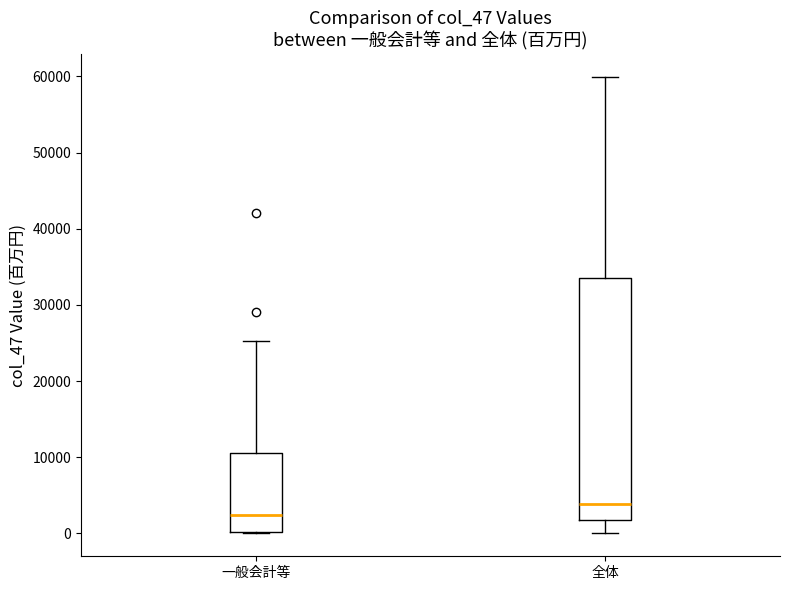

Comparing the boxes themselves (not the whiskers), which one is the tallest?

全体